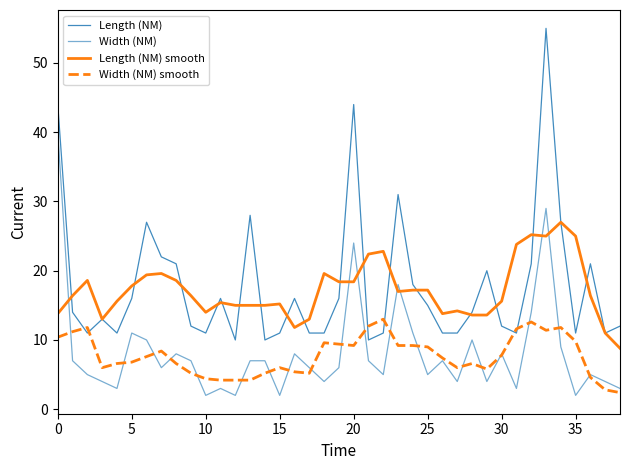

Does the chart have visible grid lines?

No